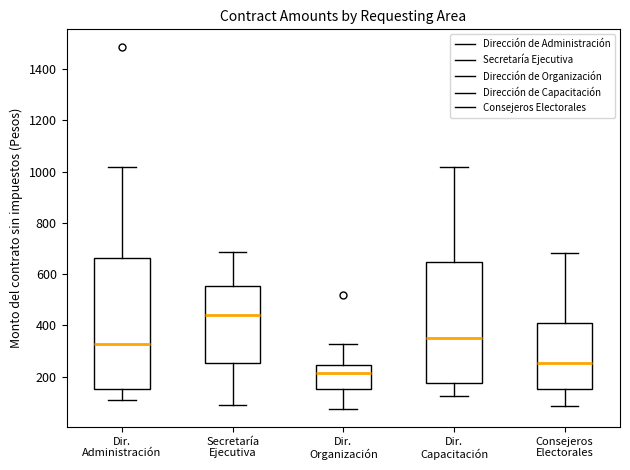

Comparing the boxes themselves (not the whiskers), which one is the tallest?

Dir. Administración